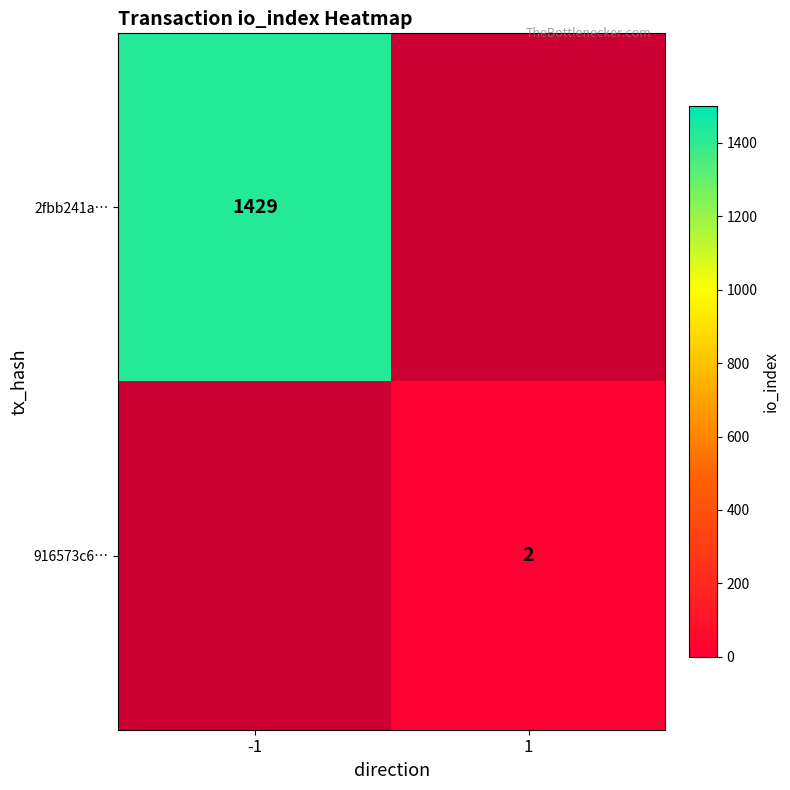

Is it true that 916573c6… equals 1 at 1?

False